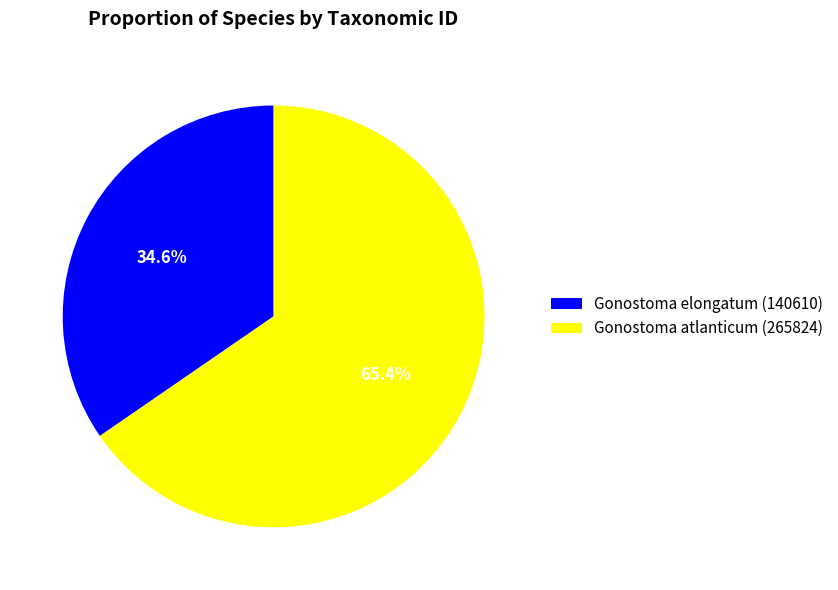

What portion of the pie excludes Gonostoma elongatum (140610)?

65.4%